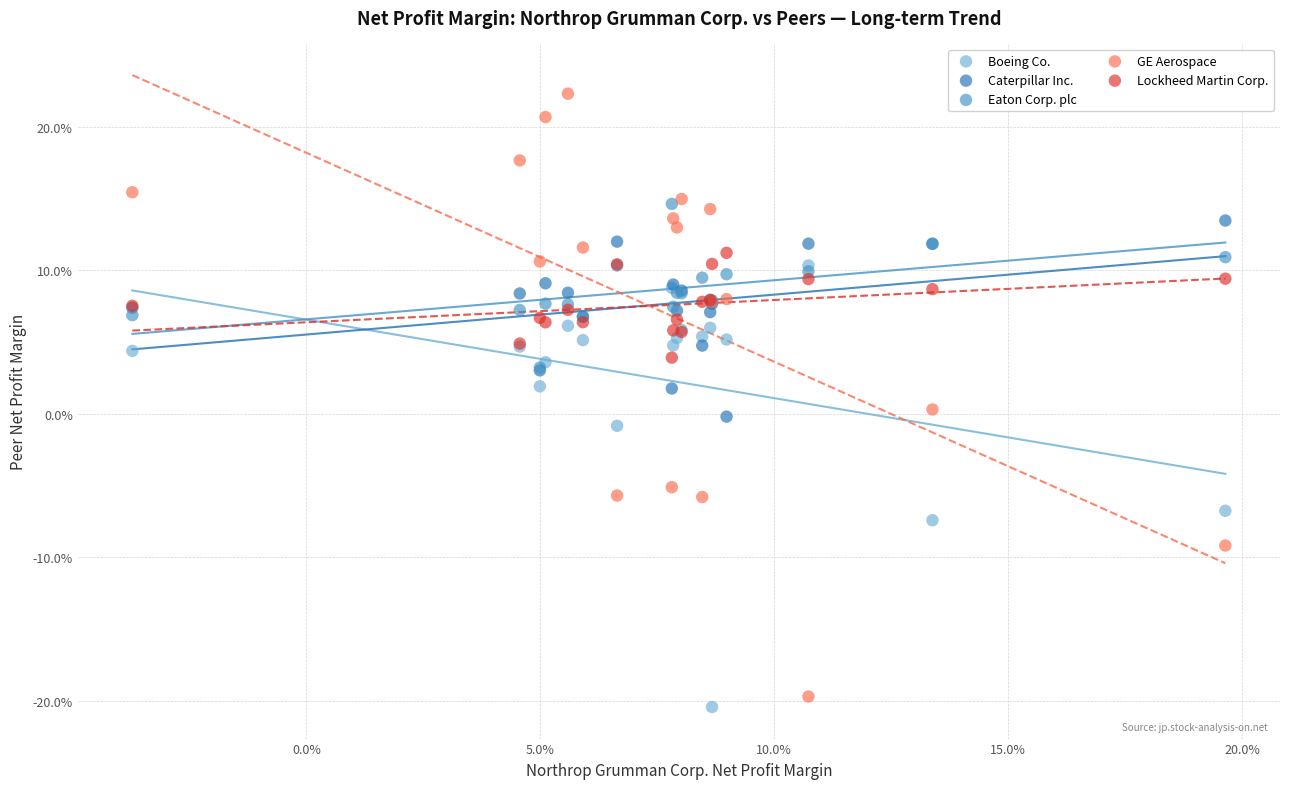

Which series contains the highest Y value?

GE Aerospace